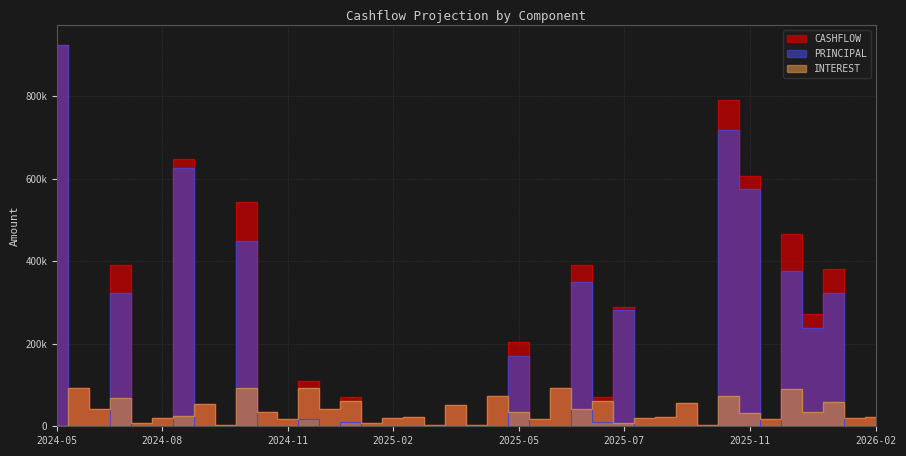

How many data points in INTEREST are less than 33978?

20